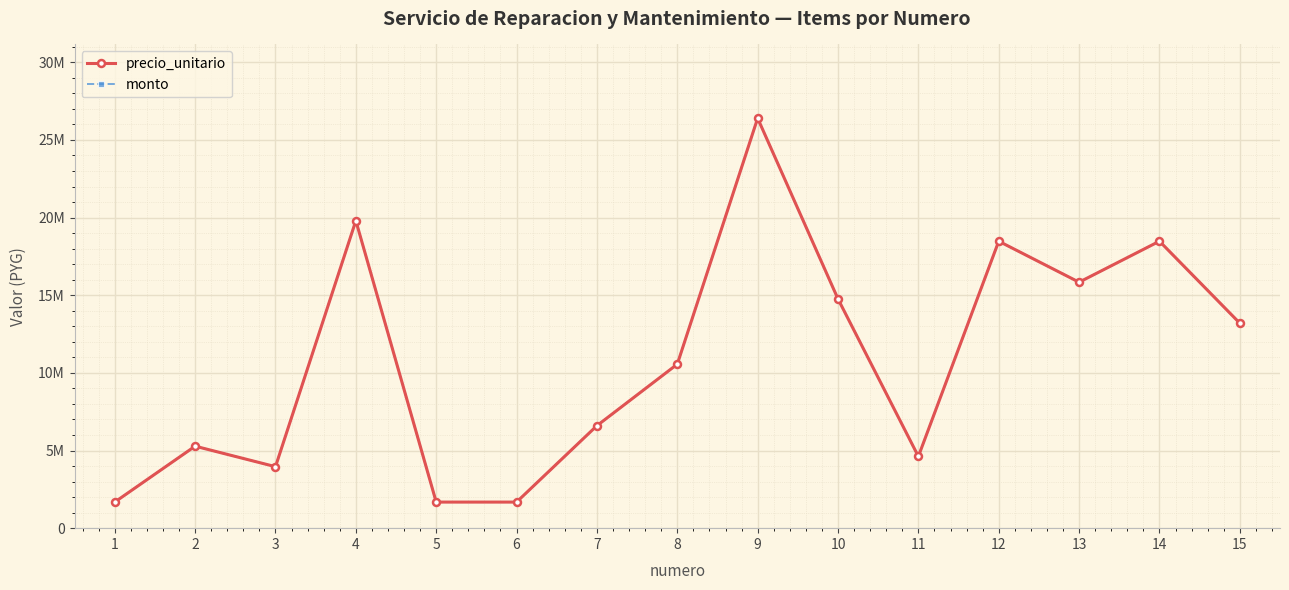

List the labels in order of monto value, largest first.

9, 4, 12, 14, 13, 10, 15, 8, 7, 2, 11, 3, 1, 5, 6